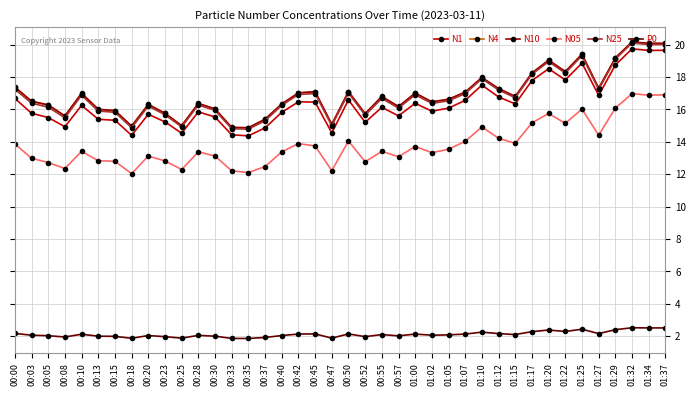

How many distinct data groups are displayed?

6